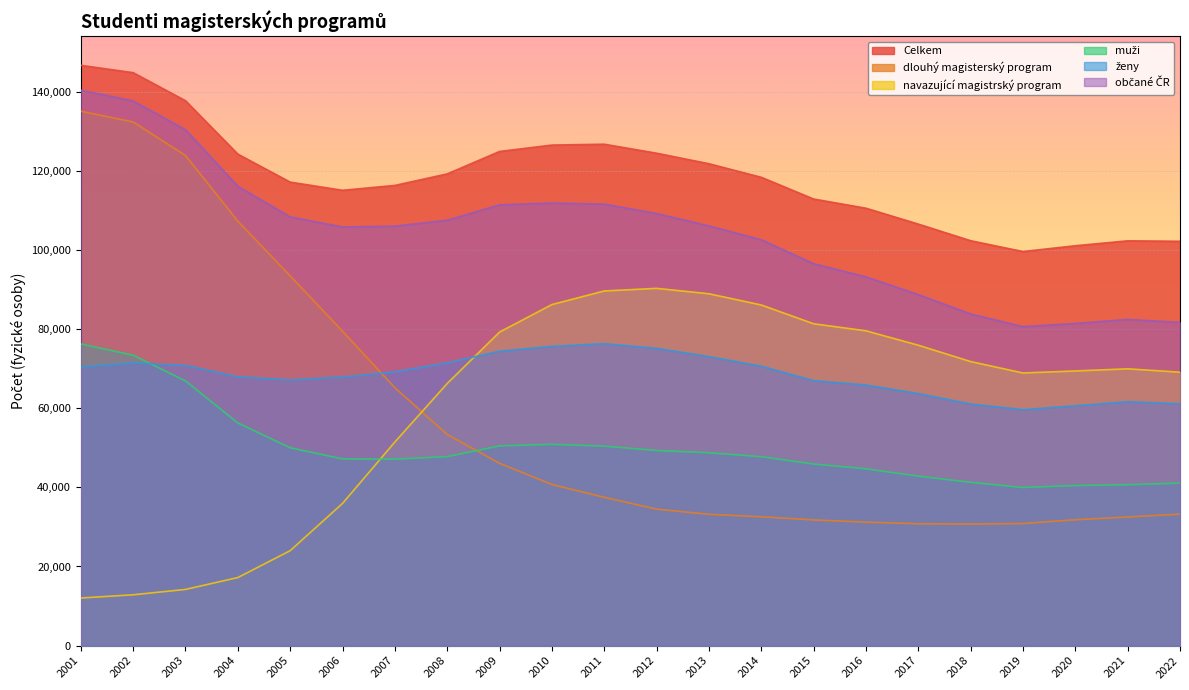

What are all the series names shown in the legend?

Celkem, dlouhý magisterský program, navazující magistrský program, muži, ženy, občané ČR